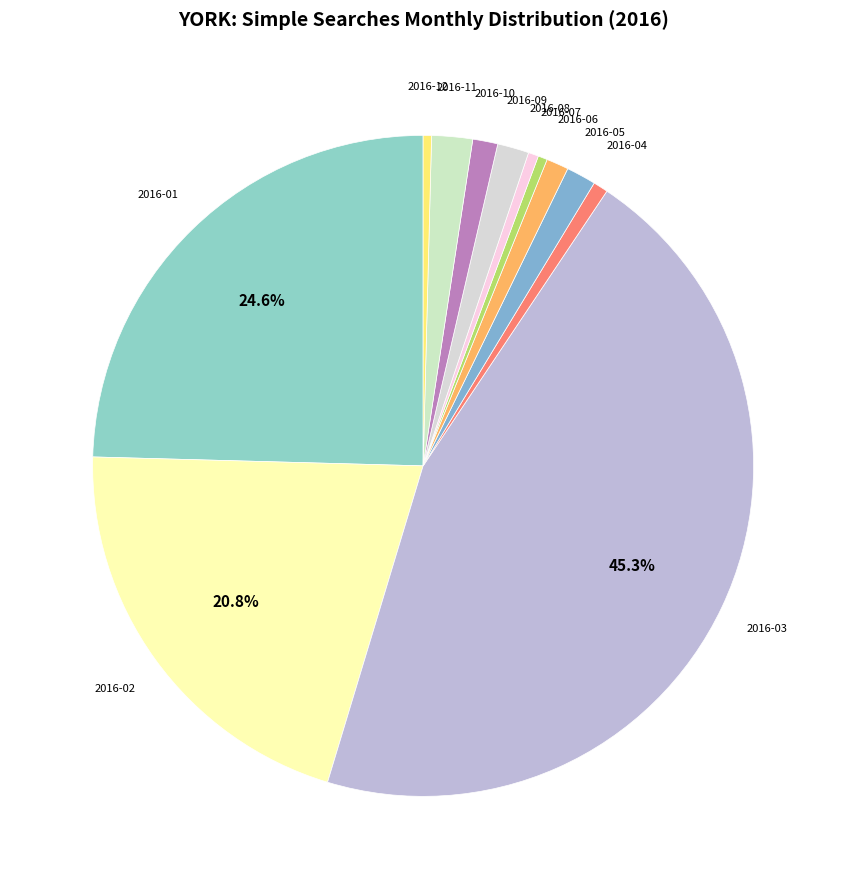

Which category has the biggest portion of the pie?

2016-03